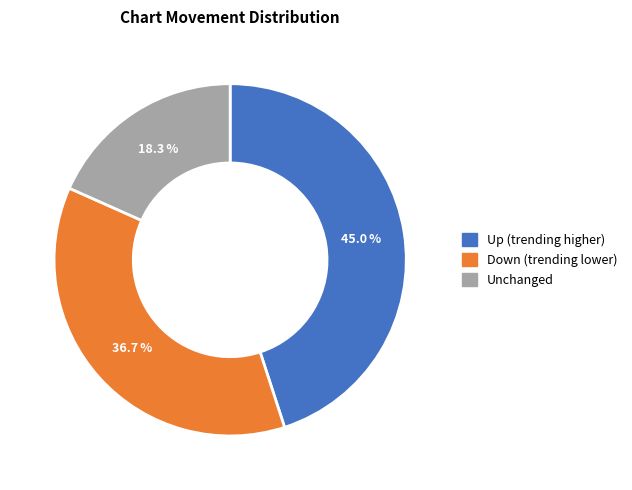

Does any single category account for the majority?

No